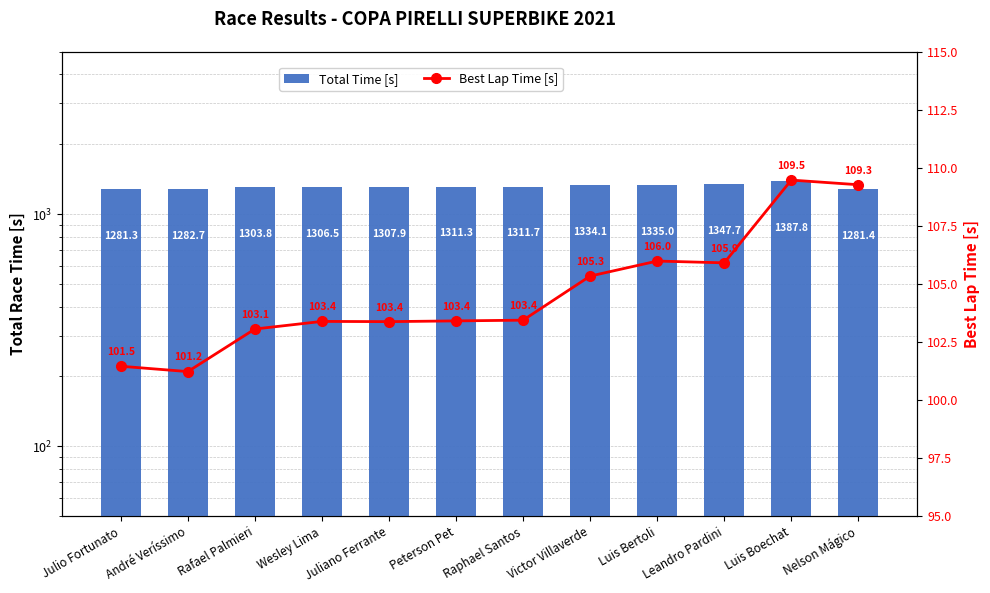

What is the minimum value shown in the chart?

101.2